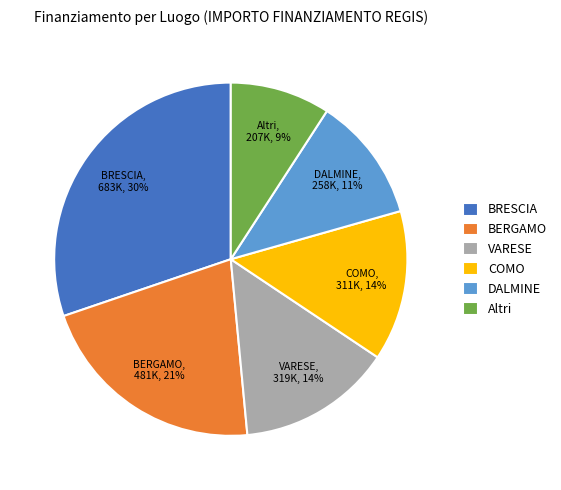

Is there a majority slice in this chart?

No